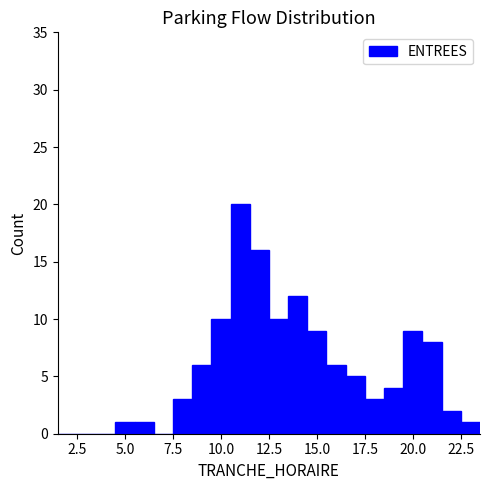

Around what value on the x-axis is the tallest bar? Give the approximate position of its centre, as read against the axis.

11.0